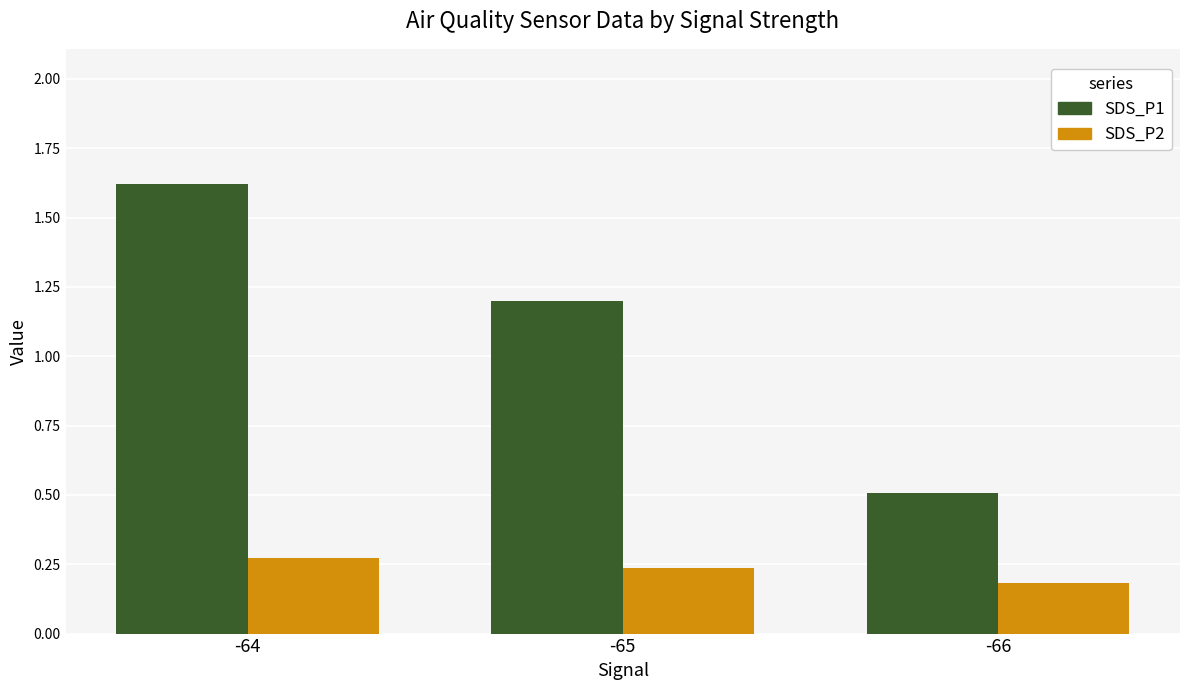

What is the lowest value of the SDS_P1 series?

0.5